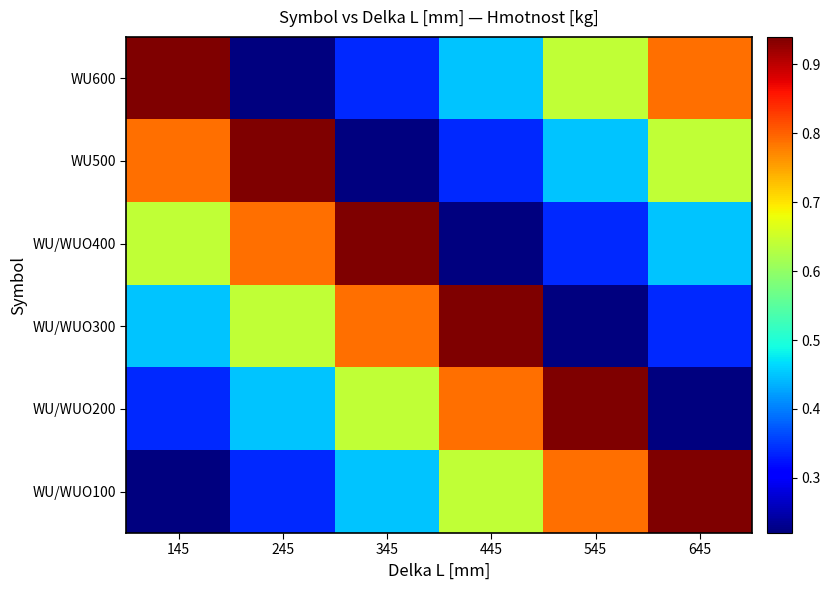

Which series changed the most between 345 and 645?

WU/WUO100